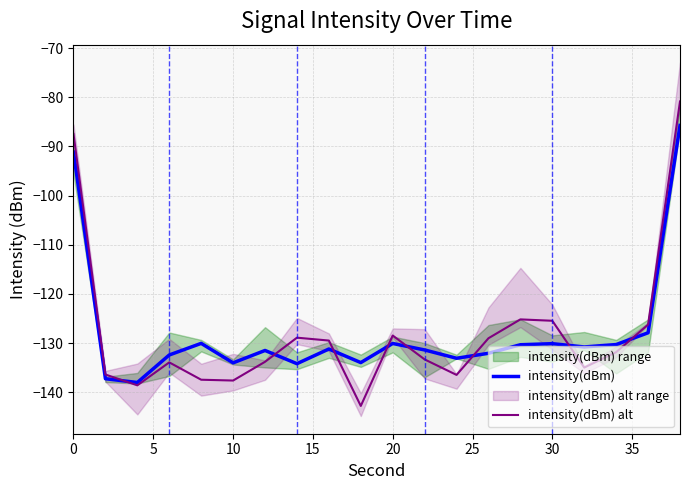

Rank the series by their average value, from highest to lowest.

intensity(dBm), intensity(dBm) alt